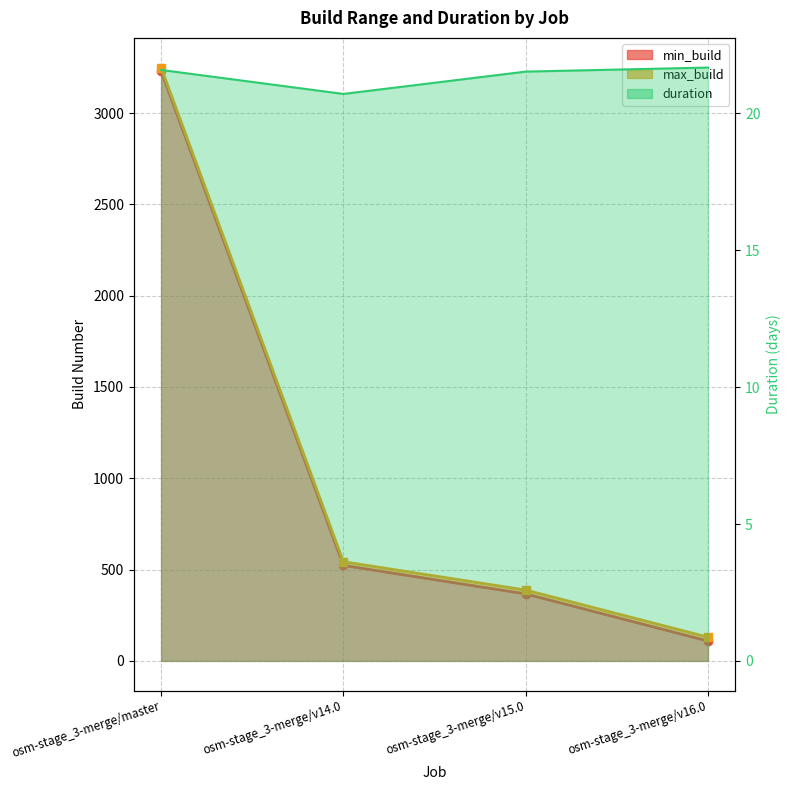

True or false: max_build and min_build intersect in this chart.

False